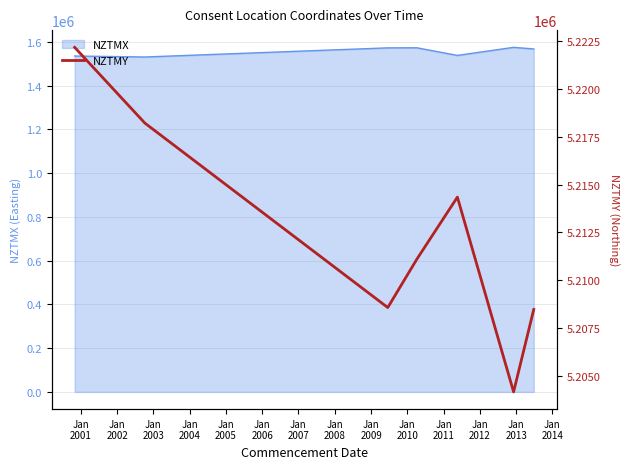

How many data points are less than 5211106?

3